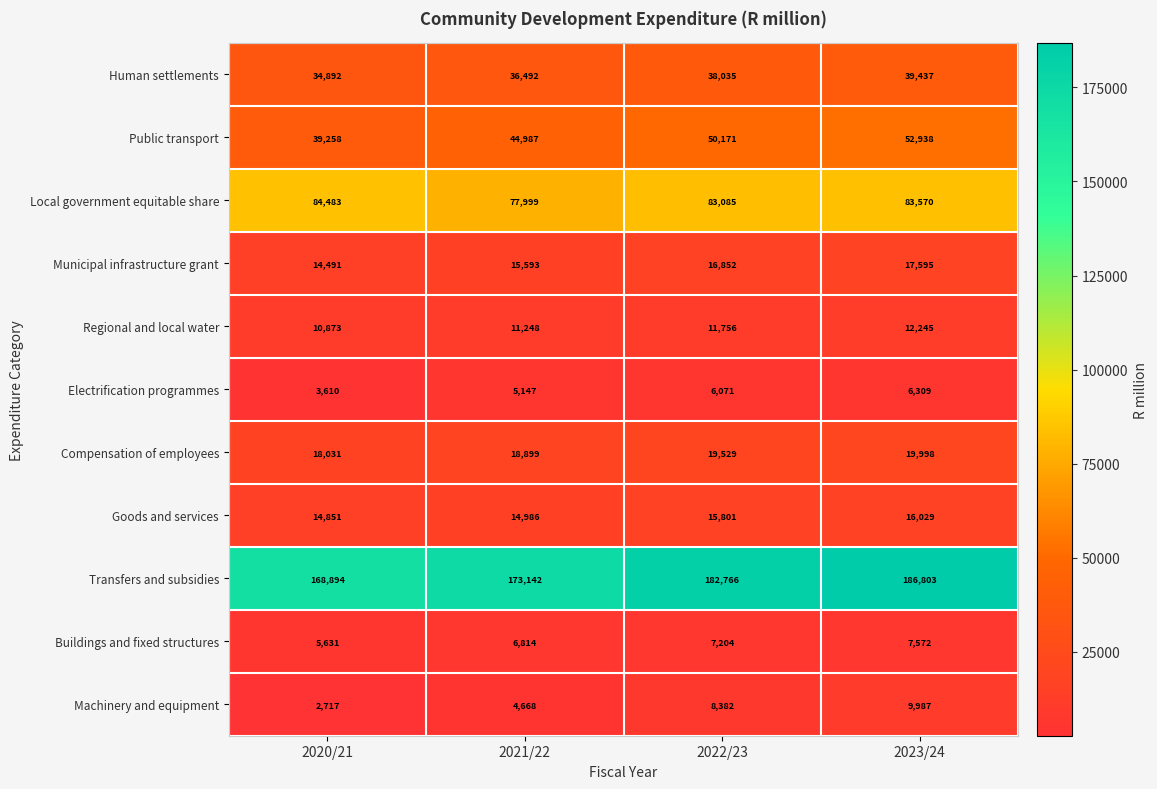

What is the sum of all Municipal infrastructure grant values?

64531